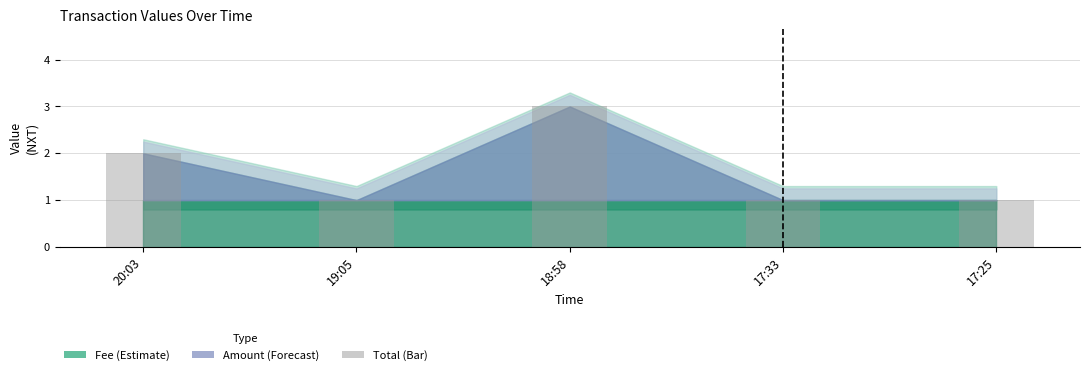

Does the chart contain stacked bars?

No